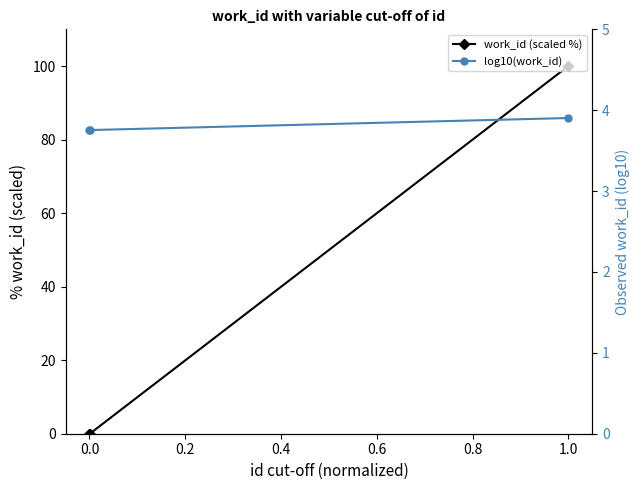

What is the difference between the maximum and minimum values in the work_id (scaled %) series?

100.0